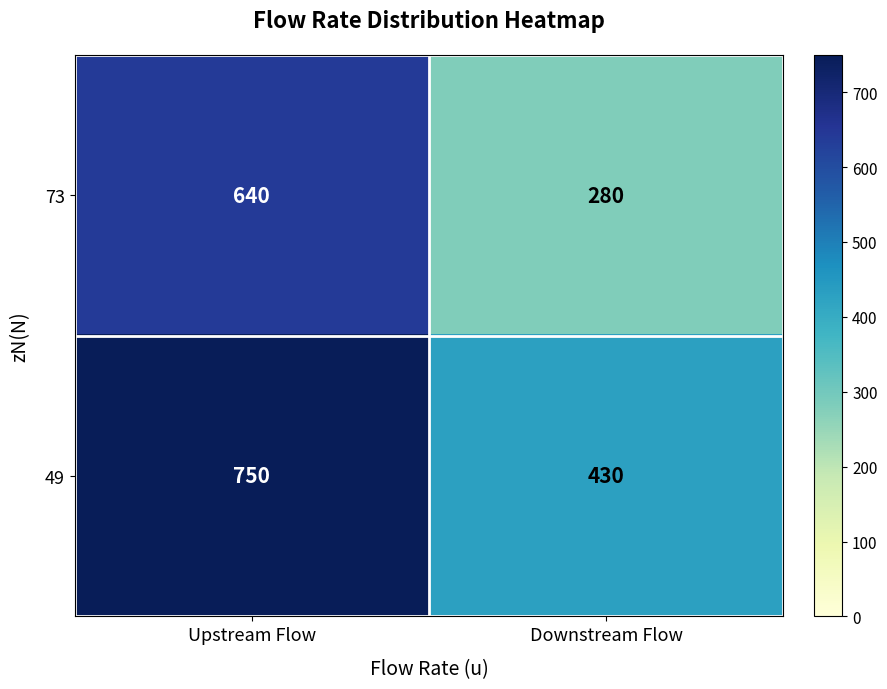

What is the difference between the maximum and minimum values in the 49 series?

320